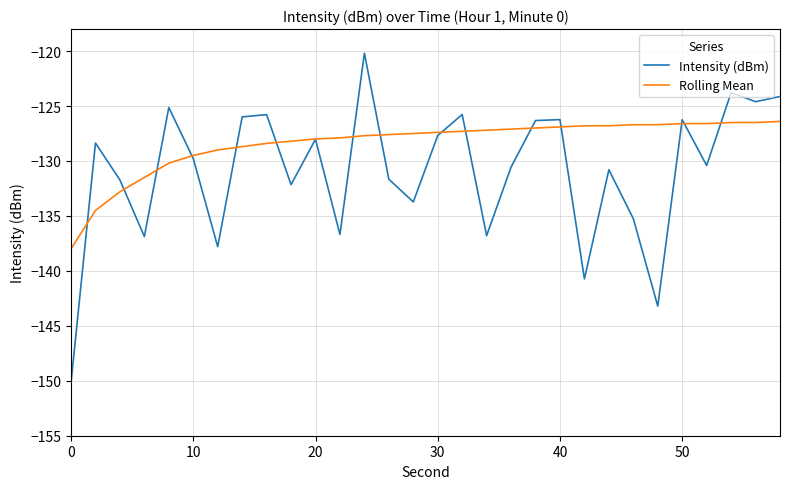

Which series has the largest range (max minus min)?

Intensity (dBm)